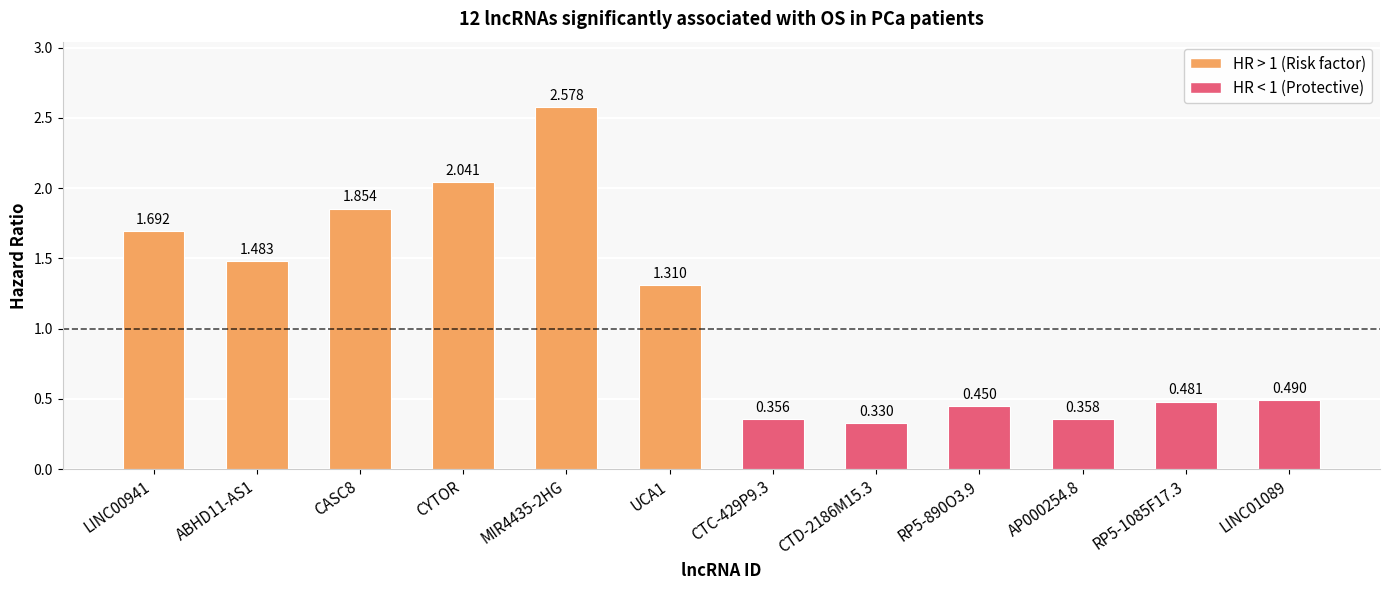

Which label corresponds to the smallest value in the chart?

CTD-2186M15.3